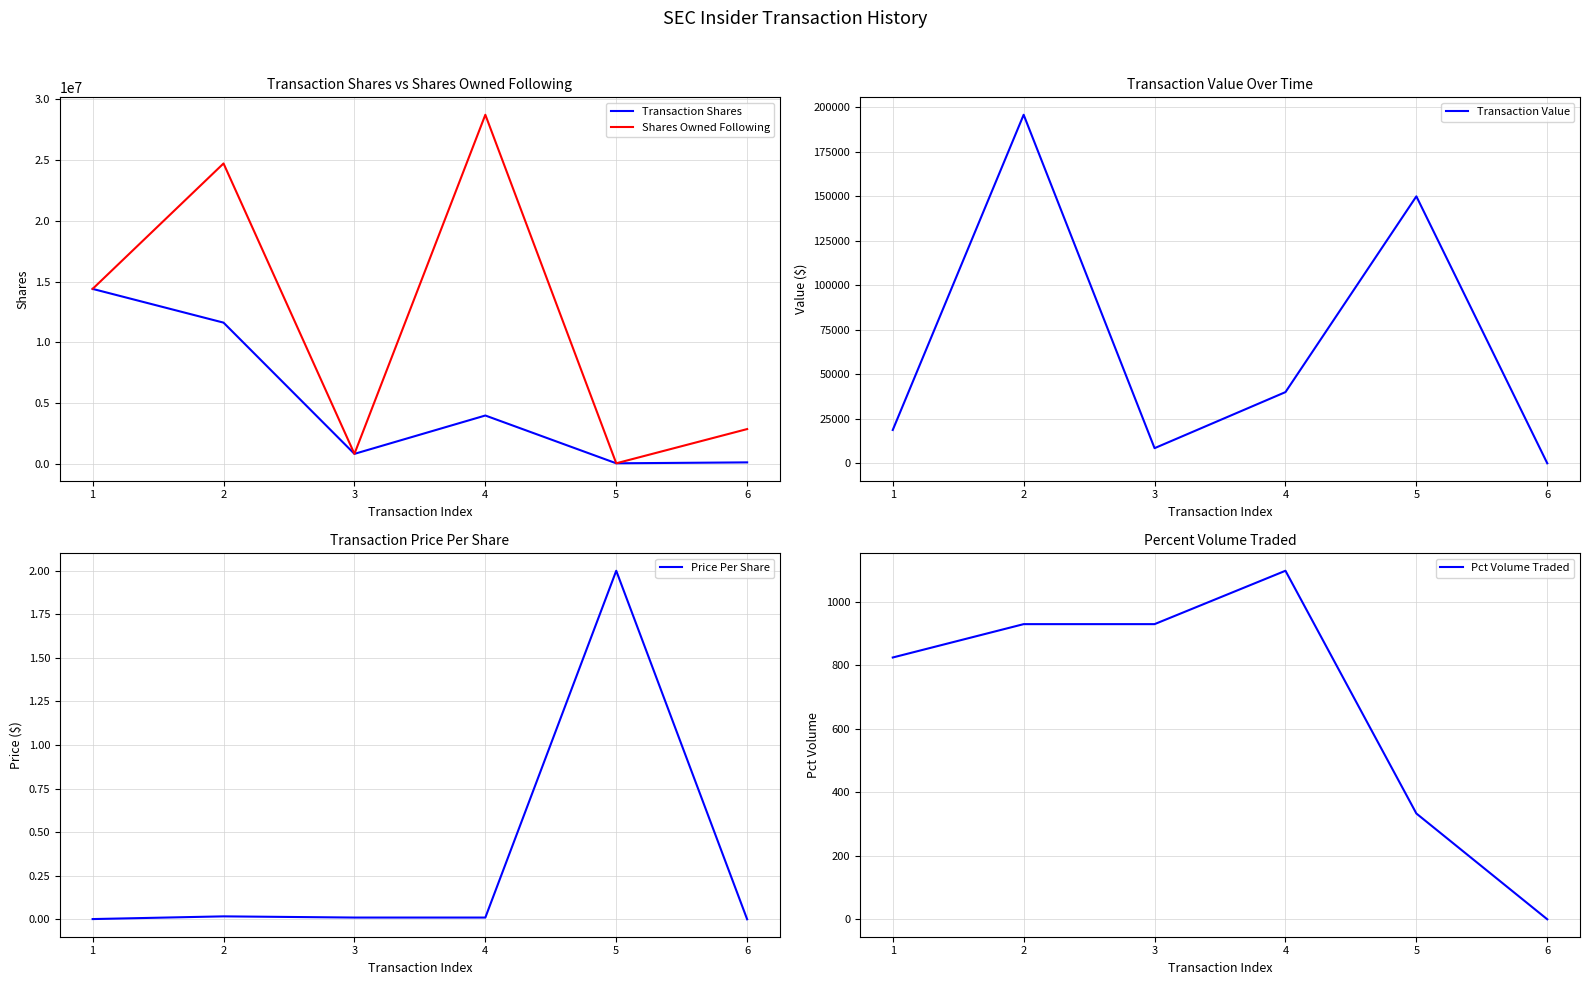

How many lines are shown in the chart?

5